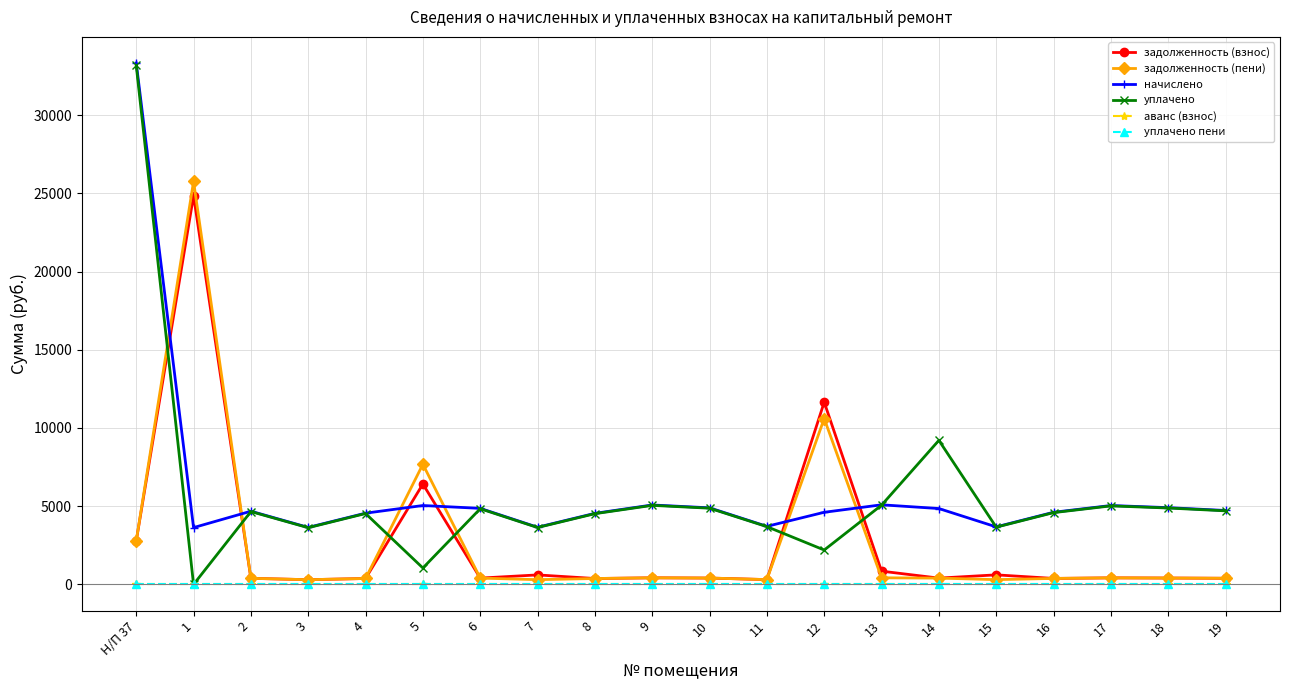

Which has a higher value, Н/П 37 or 3?

Н/П 37